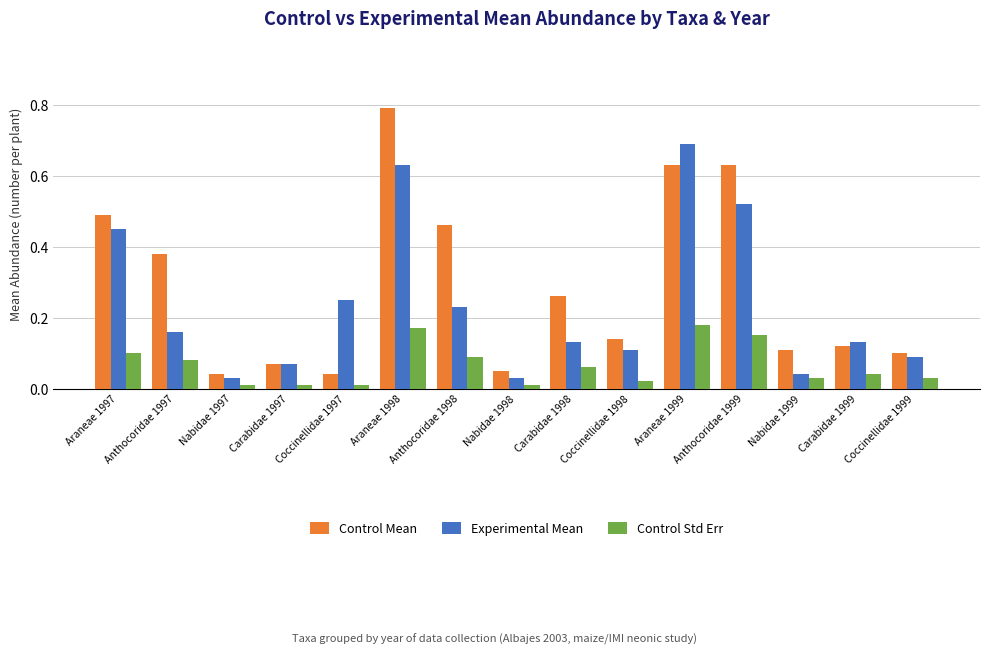

Which series changed the most between Araneae 1997 and Anthocoridae 1999?

Control Mean